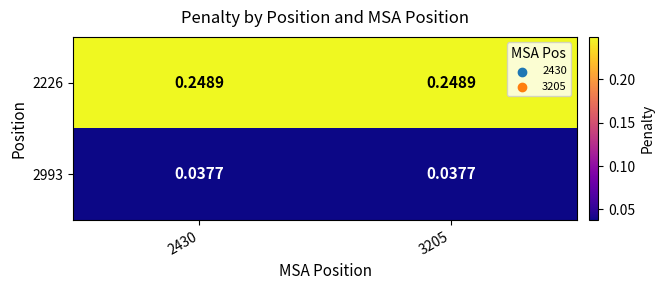

Reading left to right, transcribe all the data shown in this chart.

2226: 2430=0.2	3205=0.2
2993: 2430=0.0	3205=0.0